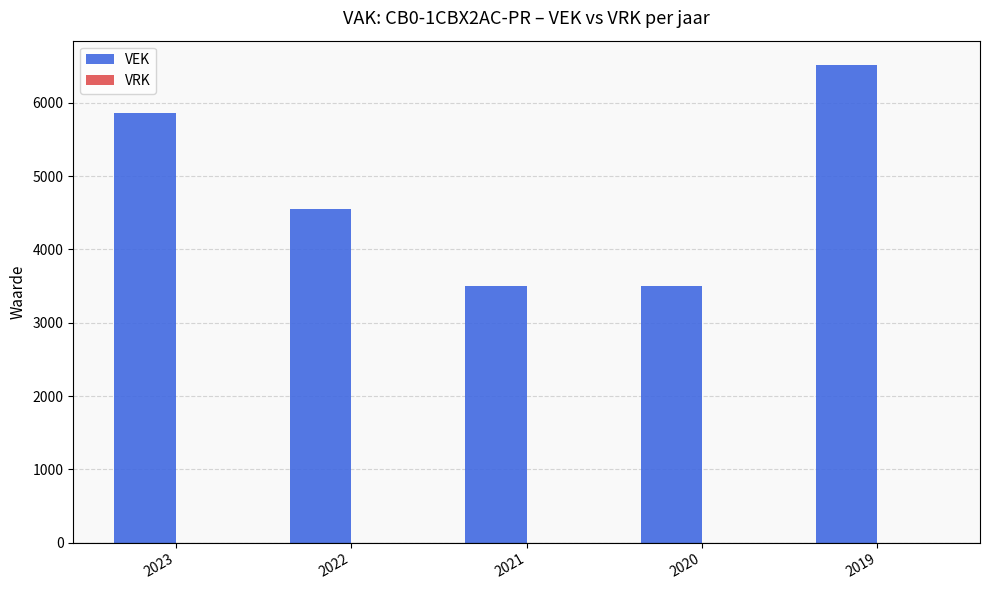

Does the chart contain any negative values?

No